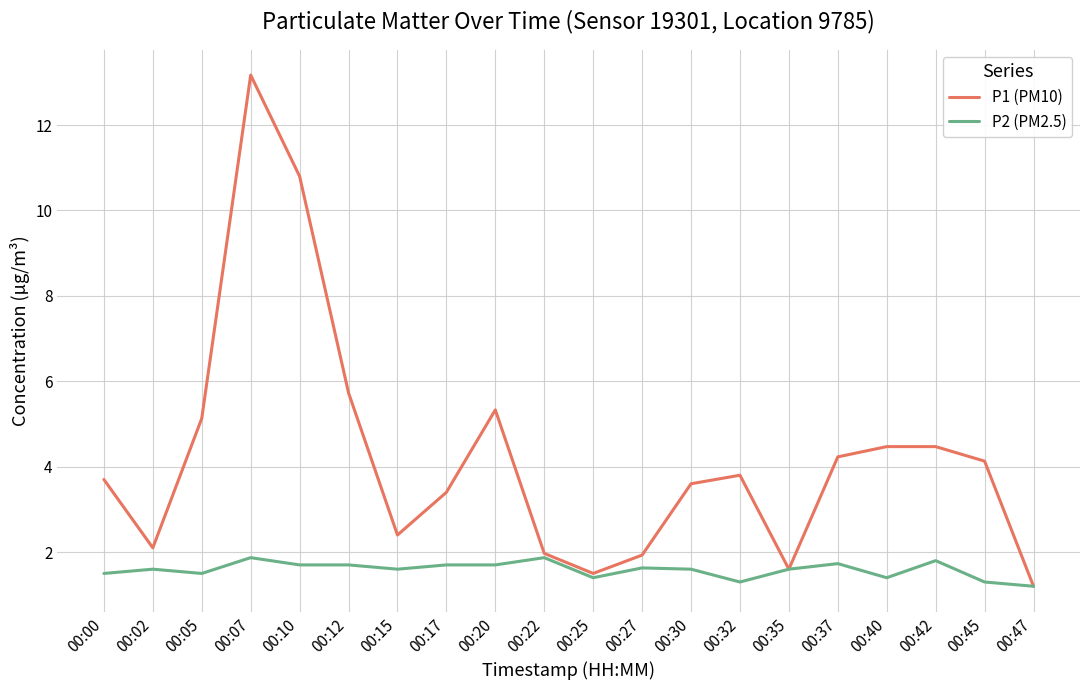

Rank the series by their average value, from highest to lowest.

P1 (PM10), P2 (PM2.5)